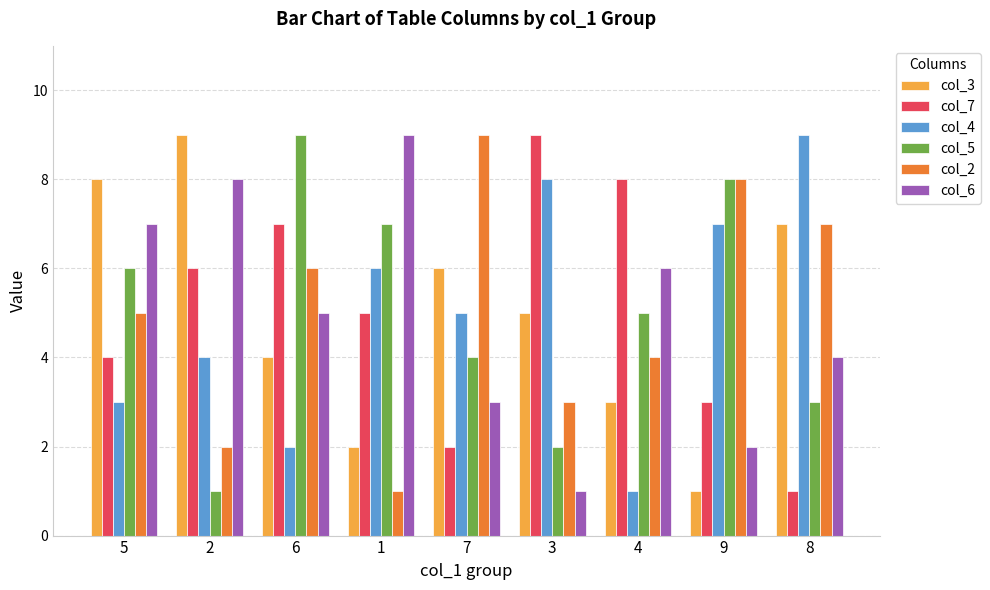

Which series changed the most between 1 and 8?

col_2